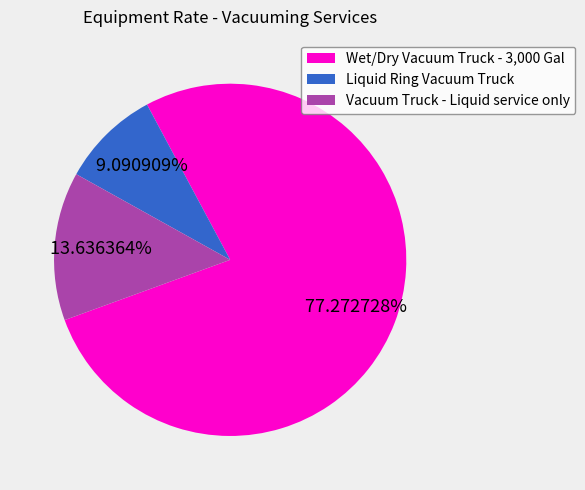

True or false: Vacuum Truck - Liquid service only accounts for 14% of the total.

True